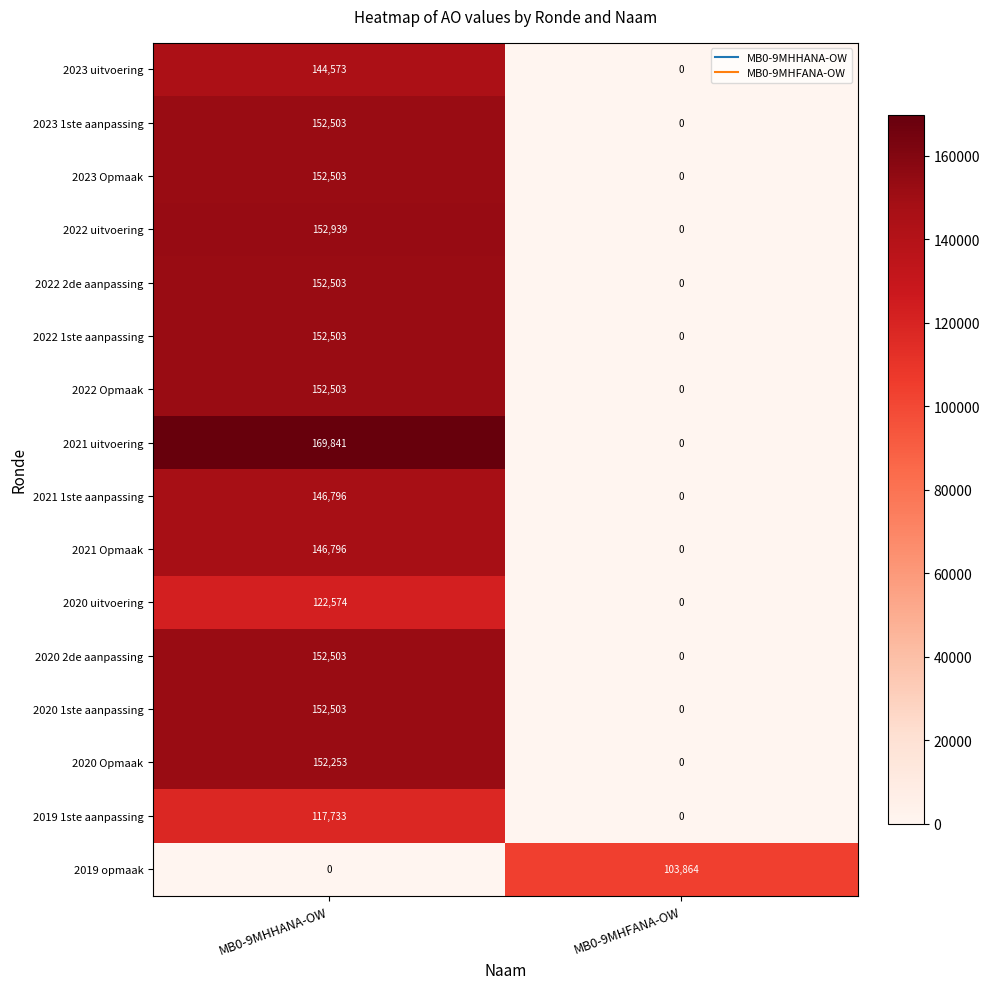

Which series has the largest total across all categories?

2021 uitvoering